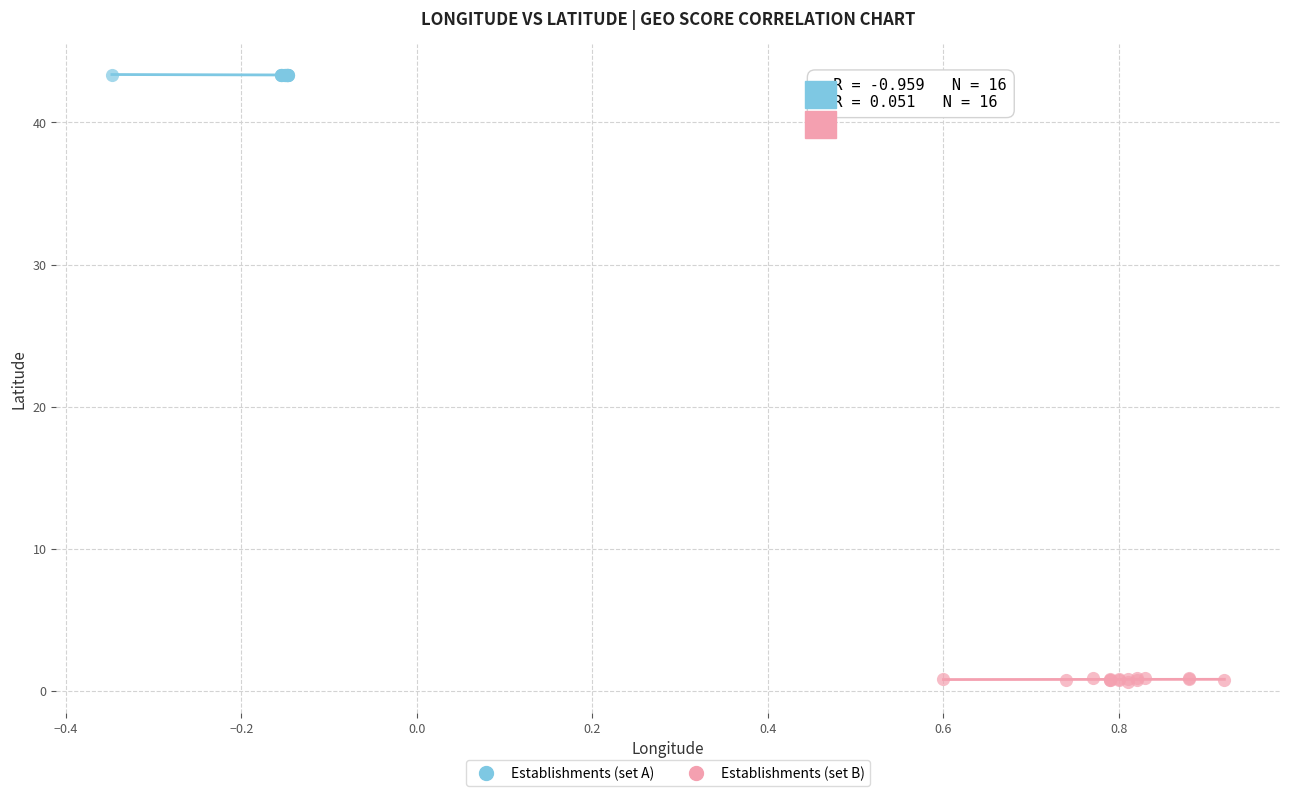

Which series reaches the maximum Y coordinate?

Establishments (set A)